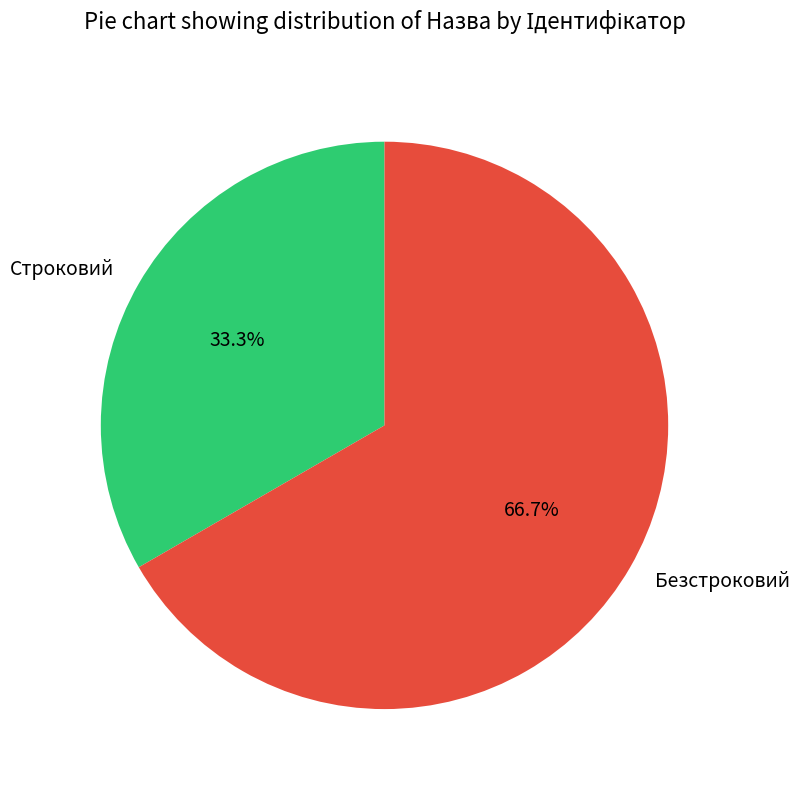

To the nearest percent, what is the average slice percentage?

50%